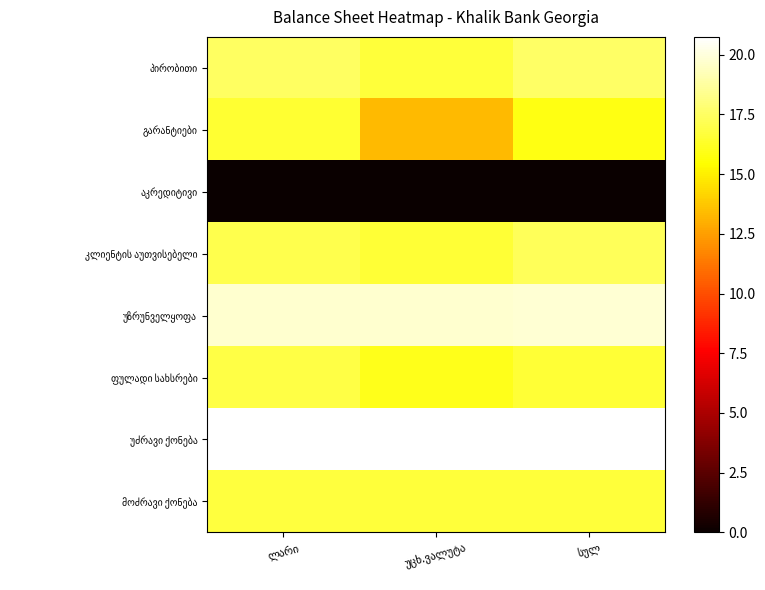

What is the total value across all series at სულ?

124.5